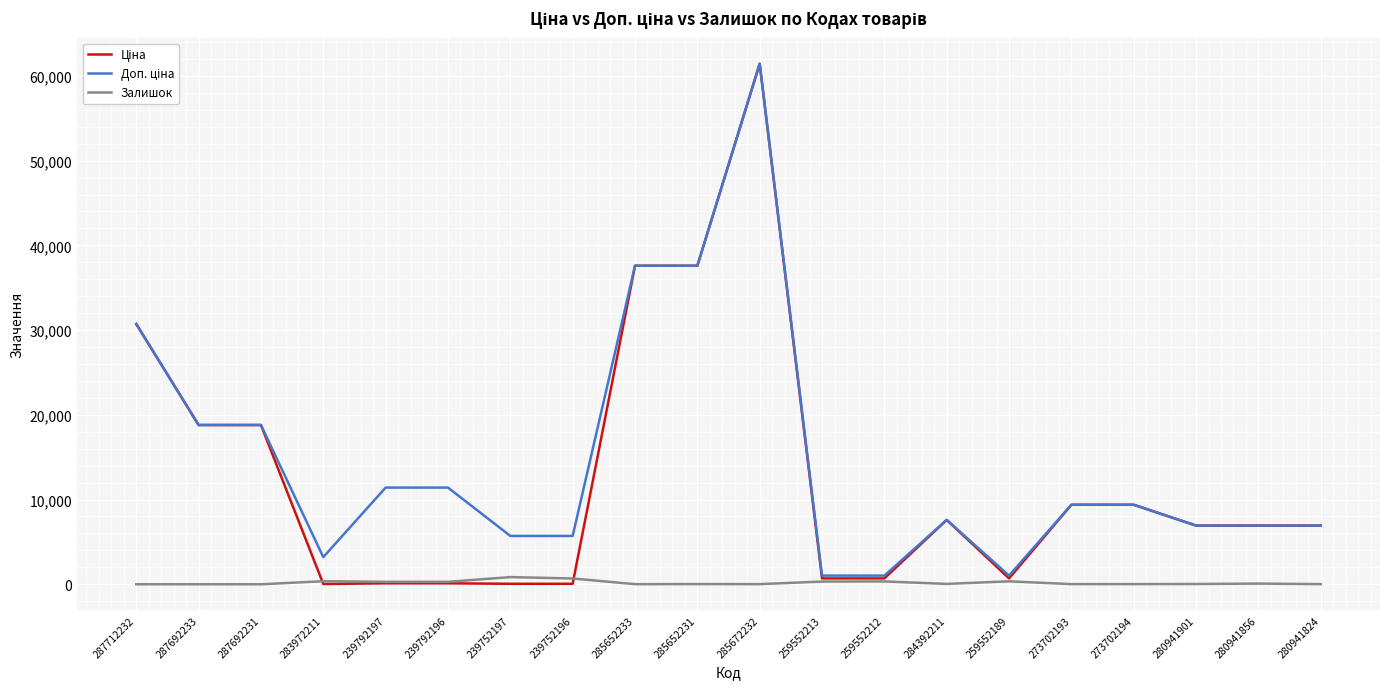

At which category is the sum across all series the highest?

285672232